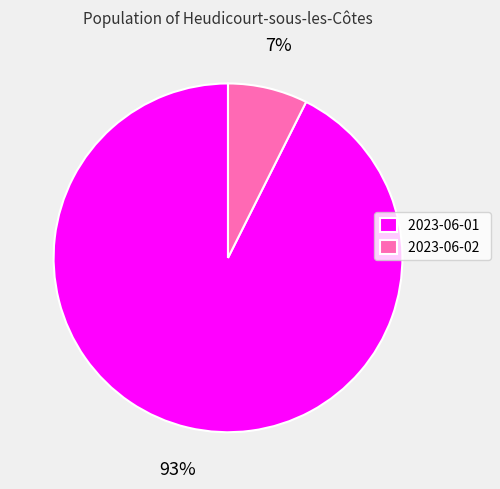

Is 2023-06-02 the majority of the pie?

No